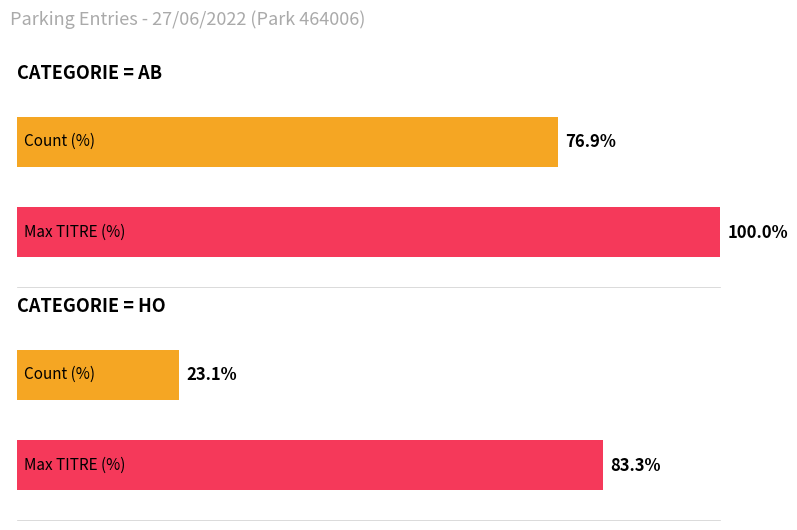

At which category is the sum across all series the highest?

AB